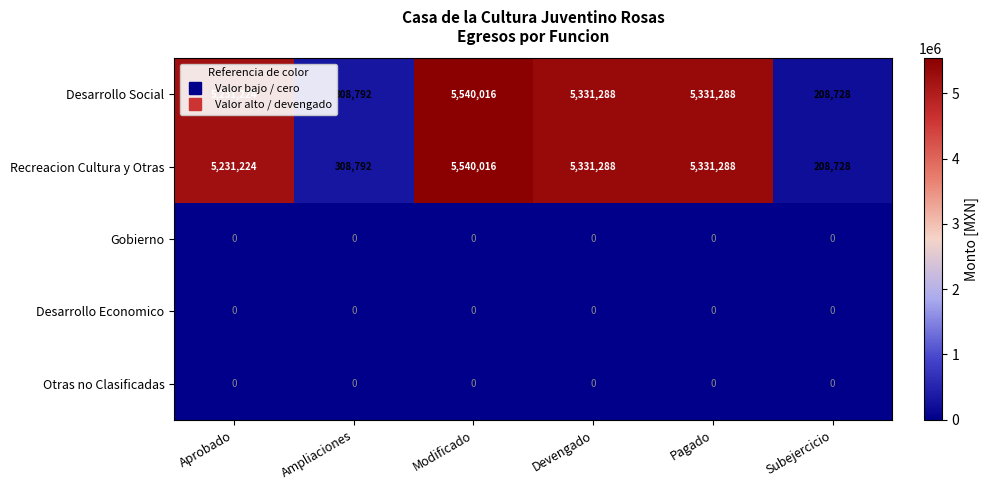

At how many categories does at least one series exceed 1582913?

4